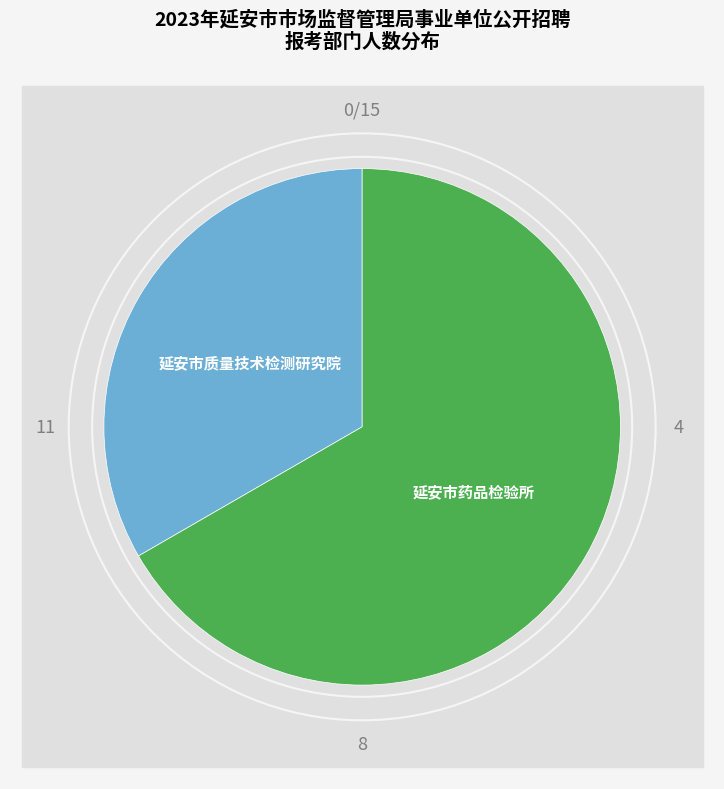

Which slice is the largest?

延安市药品检验所